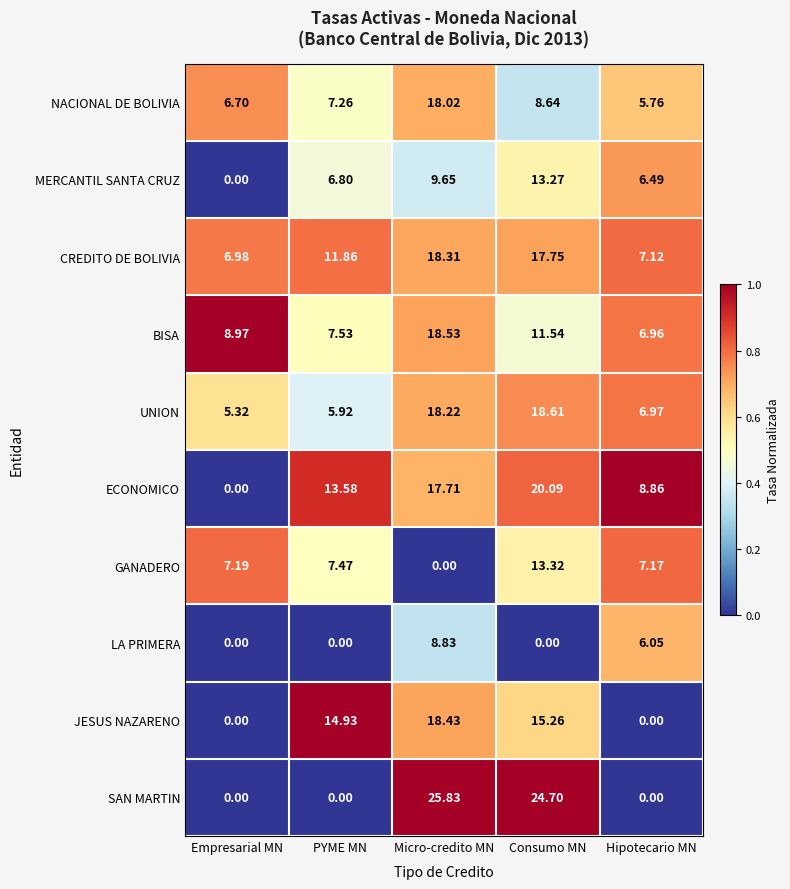

Rank the series at Consumo MN from lowest to highest value.

LA PRIMERA, NACIONAL DE BOLIVIA, BISA, MERCANTIL SANTA CRUZ, GANADERO, JESUS NAZARENO, CREDITO DE BOLIVIA, UNION, ECONOMICO, SAN MARTIN